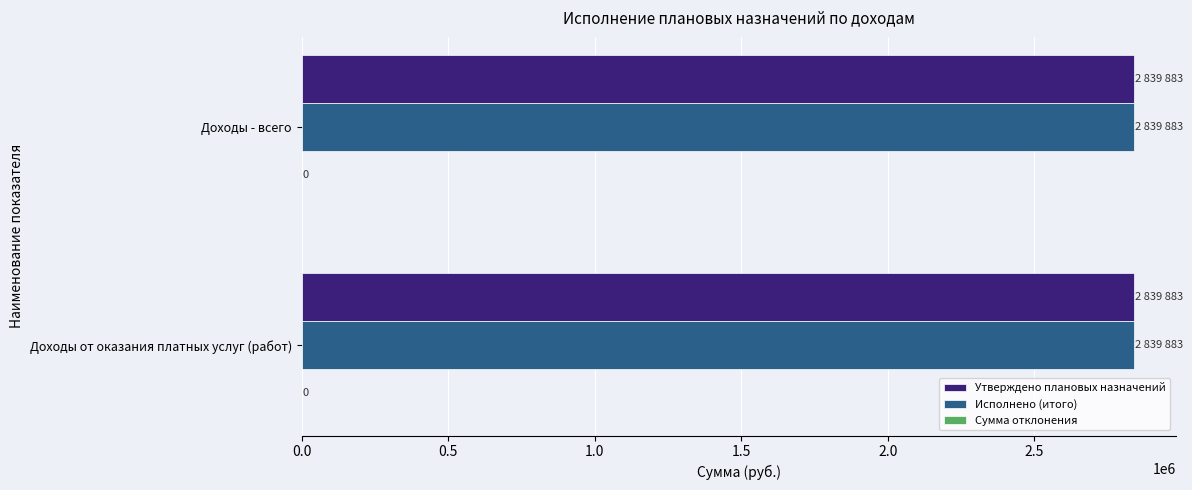

What is the total value across all series at Доходы от оказания платных услуг (работ)?

5679766